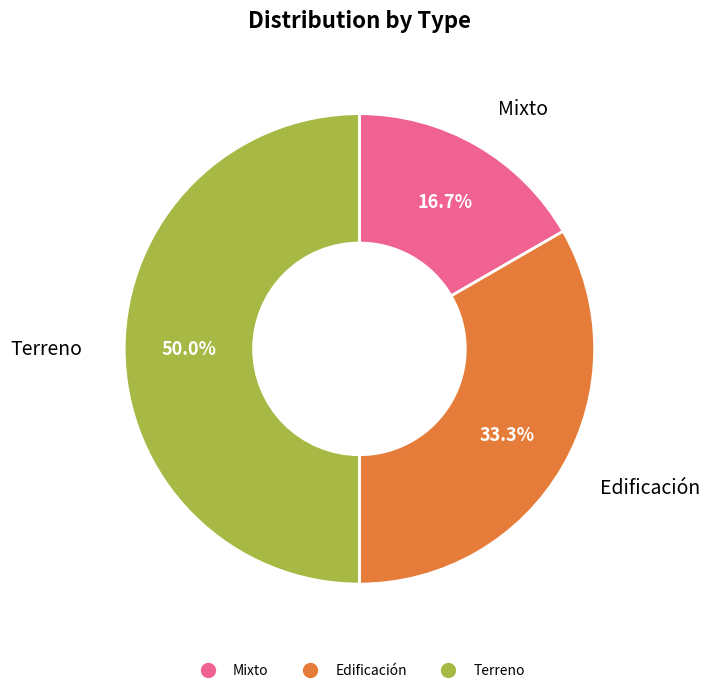

Count the number of slices in the pie.

3